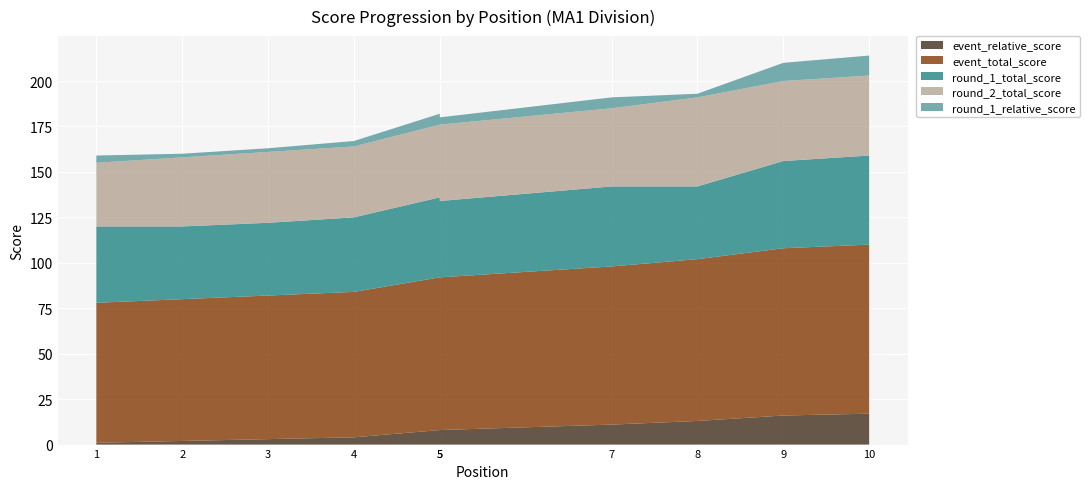

Reading right to left, extract all data points from this chart.

event_relative_score: 10=17	9=16	8=13	7=11	5=8	5=8	4=4	3=3	2=2	1=1
event_total_score: 10=93	9=92	8=89	7=87	5=84	5=84	4=80	3=79	2=78	1=77
round_1_total_score: 10=49	9=48	8=40	7=44	5=42	5=44	4=41	3=40	2=40	1=42
round_2_total_score: 10=44	9=44	8=49	7=43	5=42	5=40	4=39	3=39	2=38	1=35
round_1_relative_score: 10=11	9=10	8=2	7=6	5=4	5=6	4=3	3=2	2=2	1=4